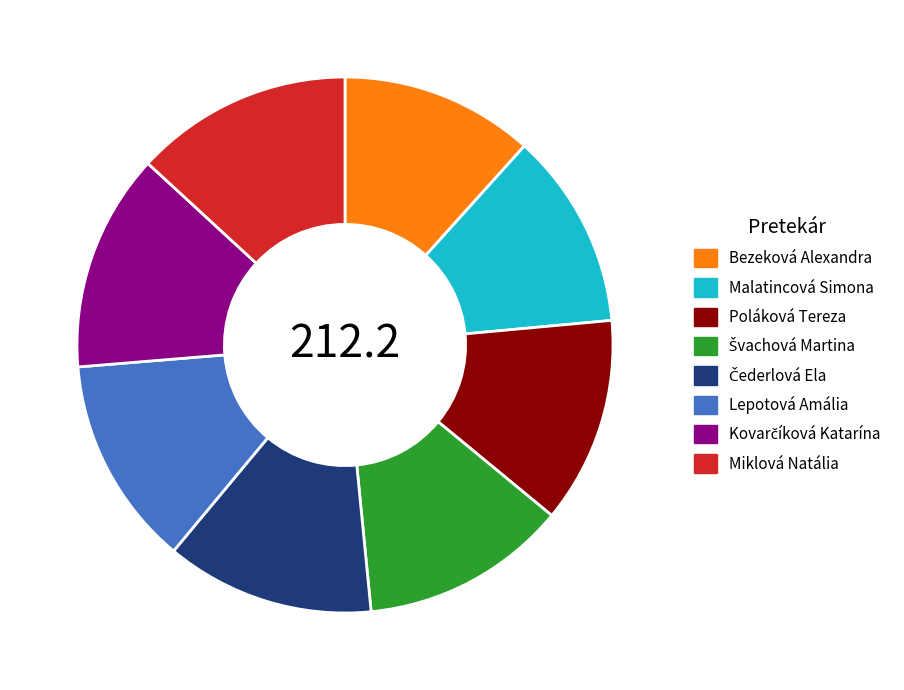

Is there any slice that represents more than half of the pie?

No